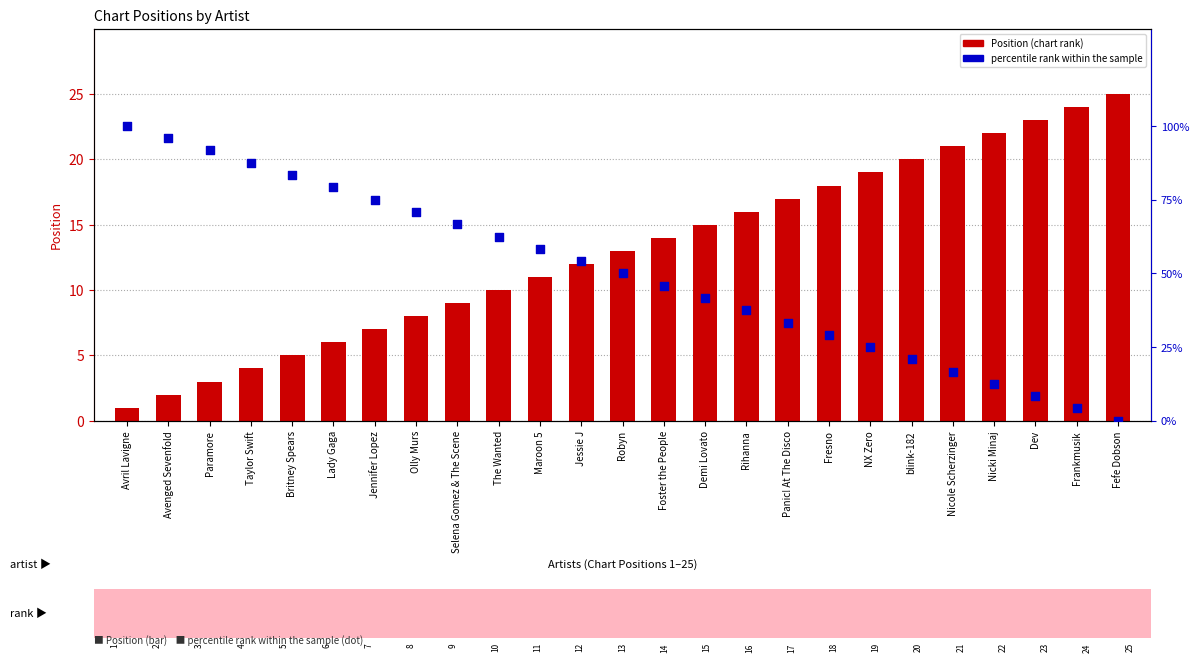

Is the value of Position at Panic! At The Disco greater than the value of percentile rank within the sample at Foster the People?

No